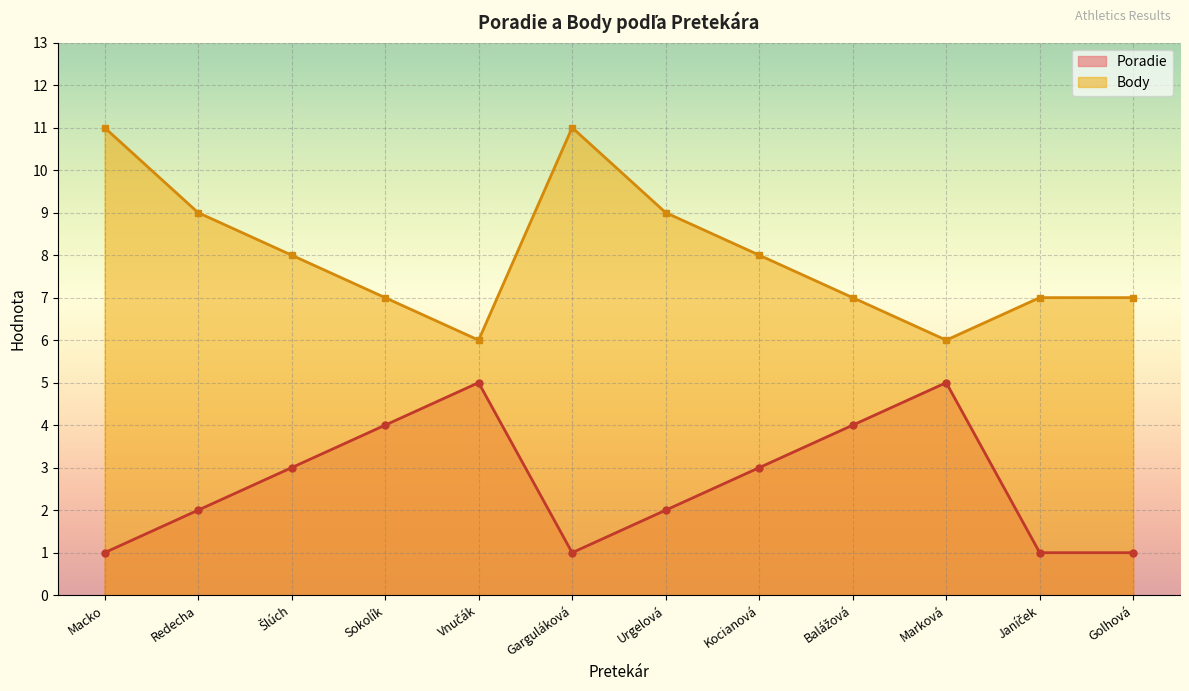

At Urgelová, list the series in order from smallest to largest.

Poradie, Body